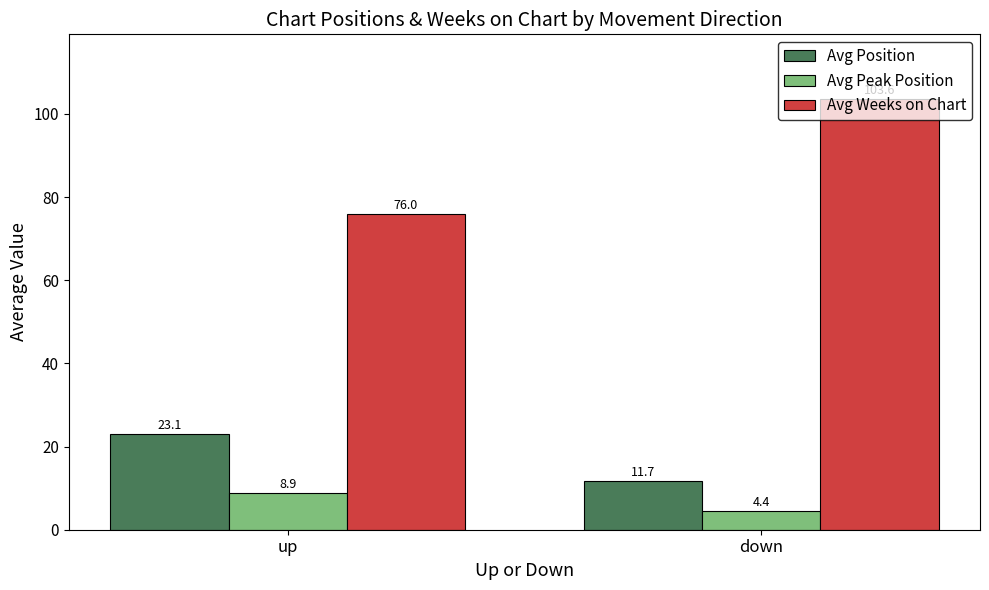

What is the spread (max minus min) of values at down?

99.2